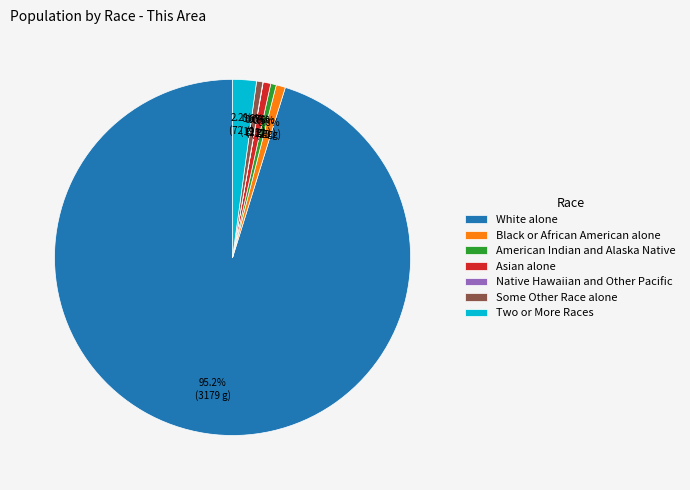

To the nearest percent, what is the average slice percentage?

14%